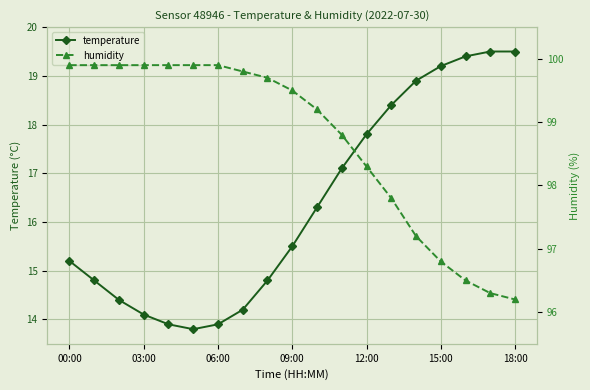

What is the sum of all temperature values?

310.7